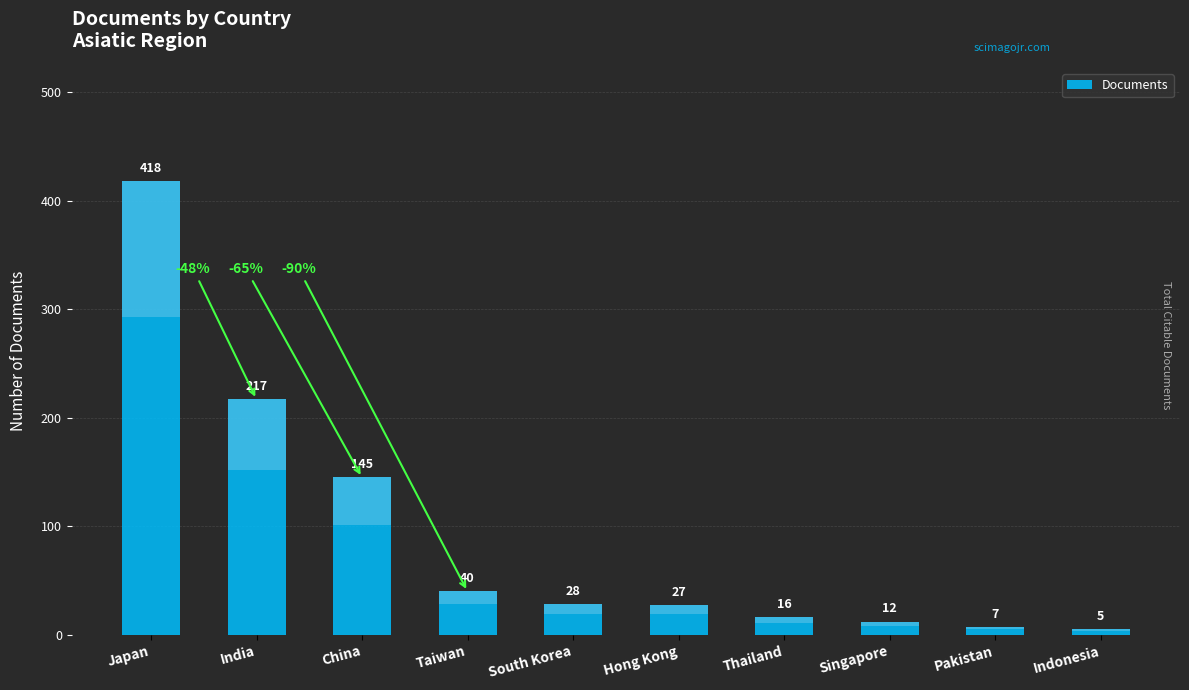

Which has a higher value, Taiwan or South Korea?

Taiwan